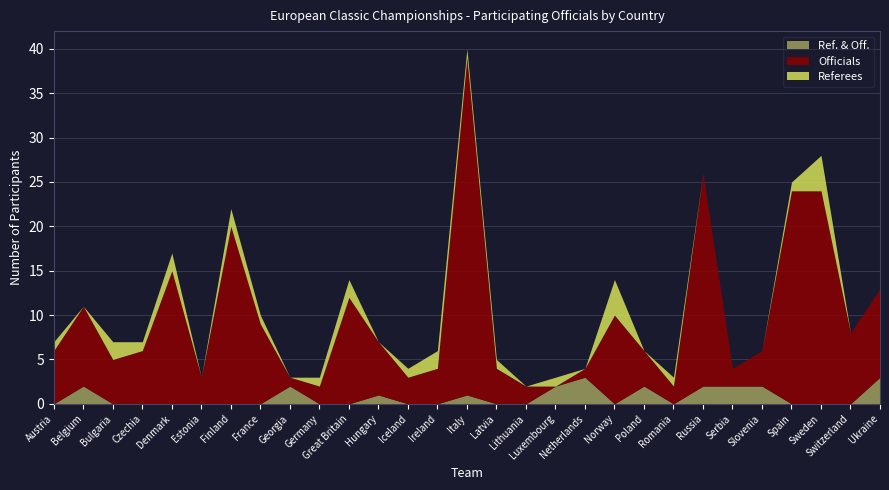

What is the average value of the Ref. & Off. series?

1